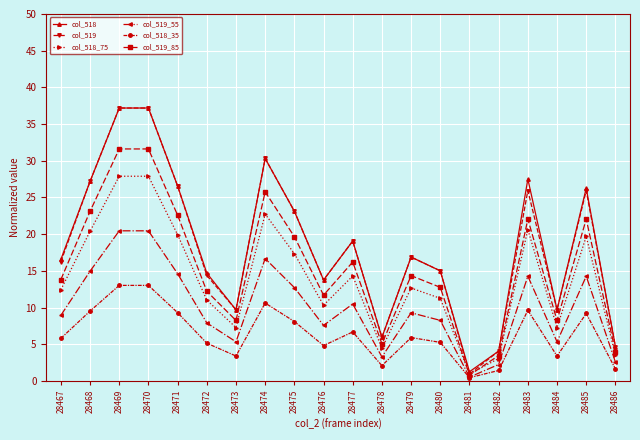

Is it true that col_518_75 equals 18.7 at 28472?

False